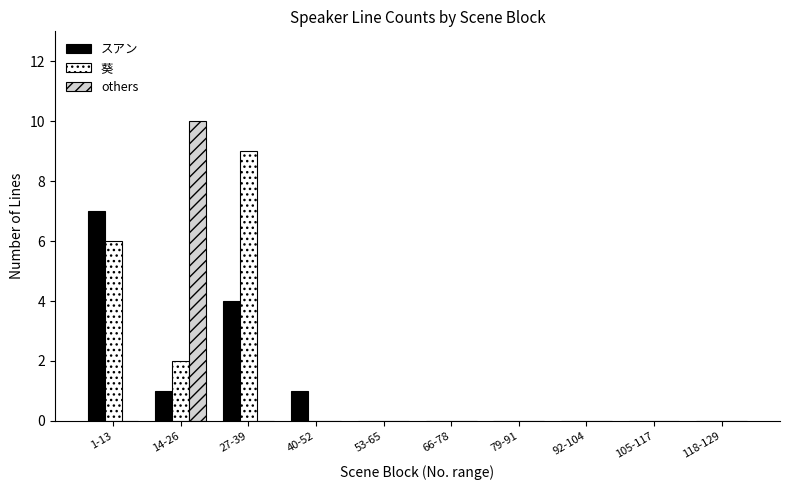

True or false: スアン has a value of 2 at 118-129.

False